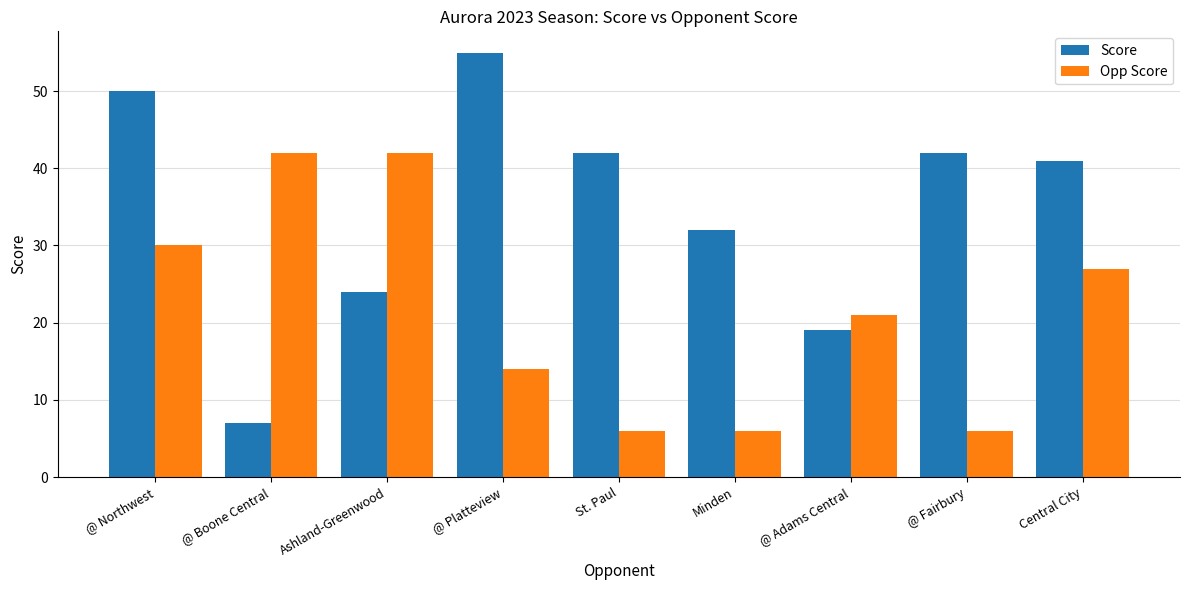

What position from the right is Minden?

4